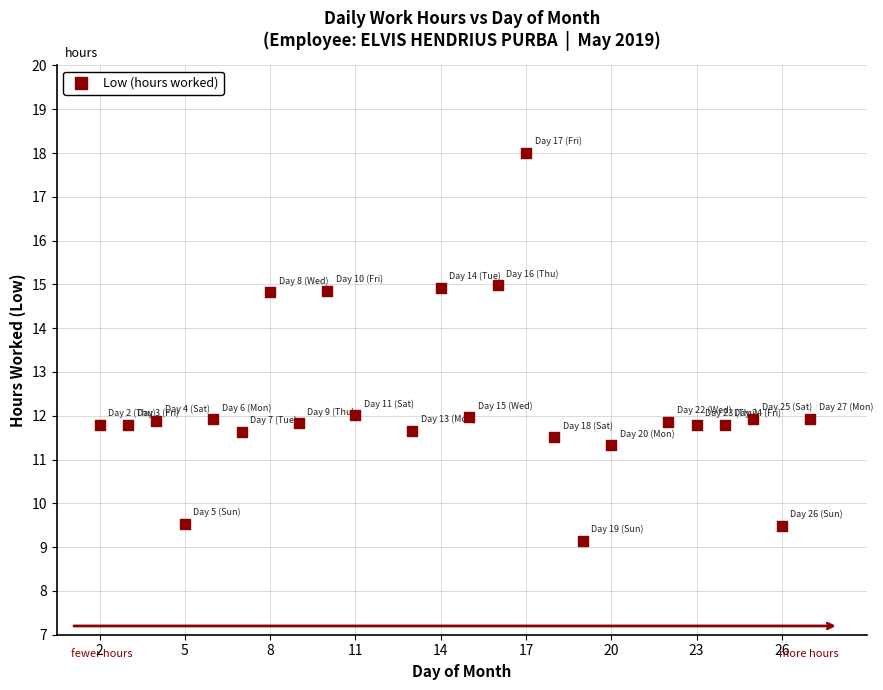

What is the range of Y values (max minus min)?

8.9